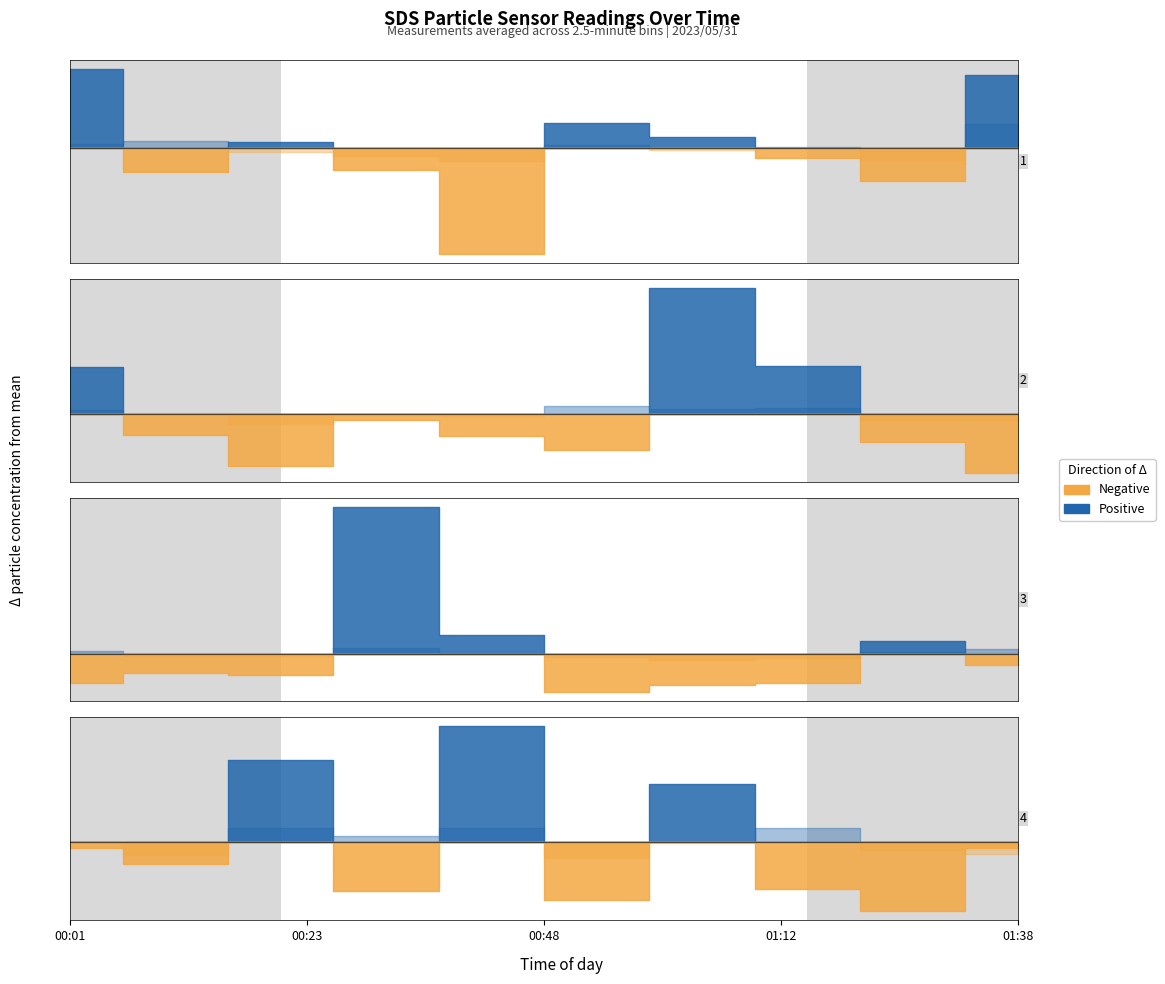

Does the chart display data point markers on the line(s)?

No